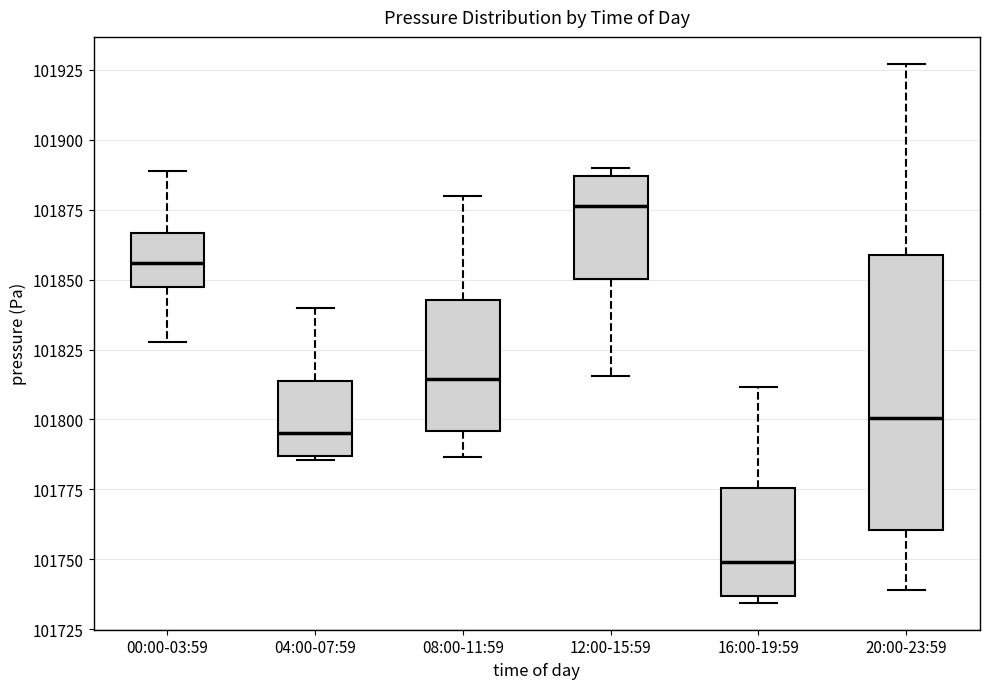

Reading left to right, read every box against the y-axis: the position of its median line, the range the box covers, and the ends of its whiskers. The values are not printed on the chart, so give them approximately, as read against the axis.

00:00-03:59: median 101855, box 101845 to 101865, whiskers 101830 to 101890
04:00-07:59: median 101795, box 101785 to 101815, whiskers 101785 to 101840
08:00-11:59: median 101815, box 101795 to 101845, whiskers 101785 to 101880
12:00-15:59: median 101875, box 101850 to 101885, whiskers 101815 to 101890
16:00-19:59: median 101750, box 101735 to 101775, whiskers 101735 (just below the box's lower edge) to 101810
20:00-23:59: median 101800, box 101760 to 101860, whiskers 101740 to 101925